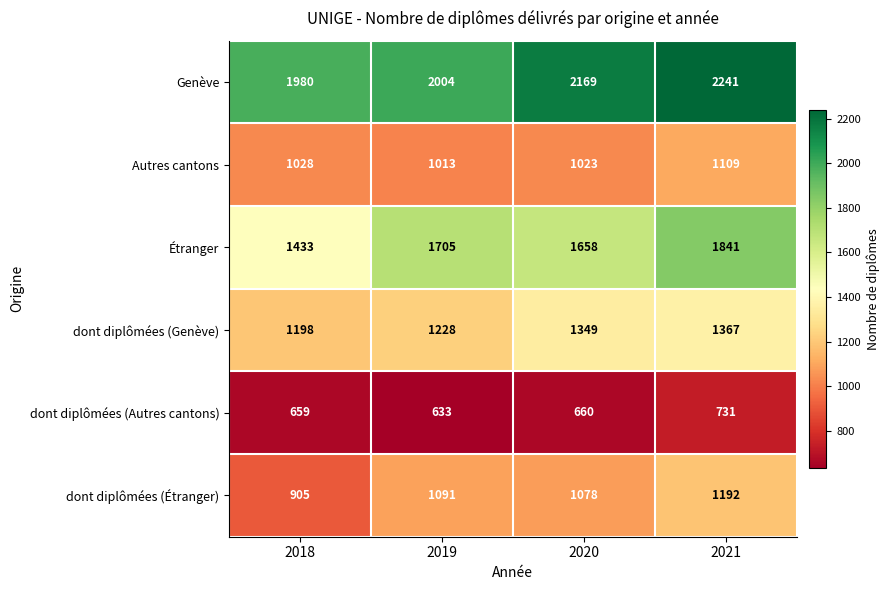

Reading left to right, transcribe all the data shown in this chart.

Genève: 2018=1980	2019=2004	2020=2169	2021=2241
Autres cantons: 2018=1028	2019=1013	2020=1023	2021=1109
Étranger: 2018=1433	2019=1705	2020=1658	2021=1841
dont diplômées (Genève): 2018=1198	2019=1228	2020=1349	2021=1367
dont diplômées (Autres cantons): 2018=659	2019=633	2020=660	2021=731
dont diplômées (Étranger): 2018=905	2019=1091	2020=1078	2021=1192